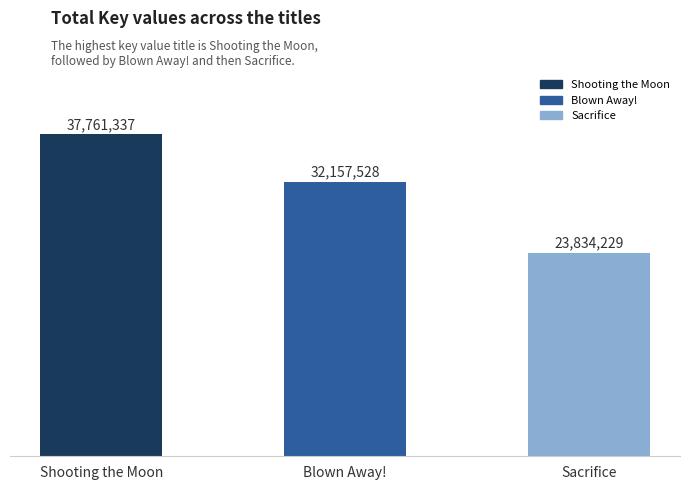

What is the sum of the values at Blown Away! and Sacrifice?

55991757